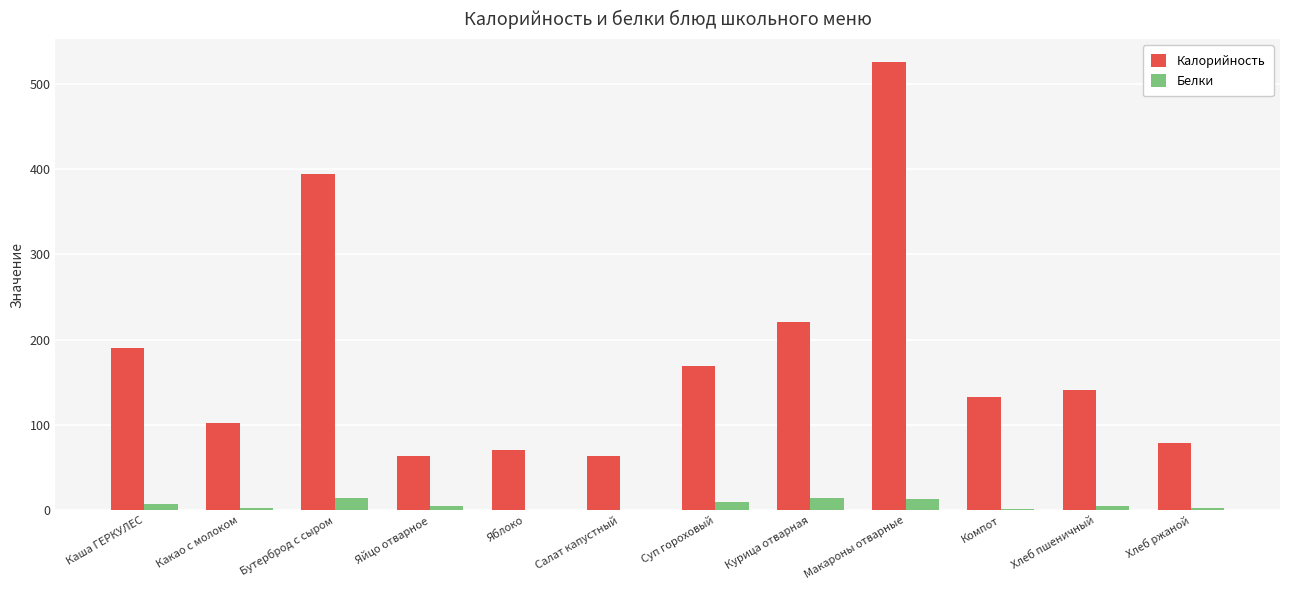

What is the sum of the Калорийность values at Макароны отварные and Бутерброд с сыром?

920.0